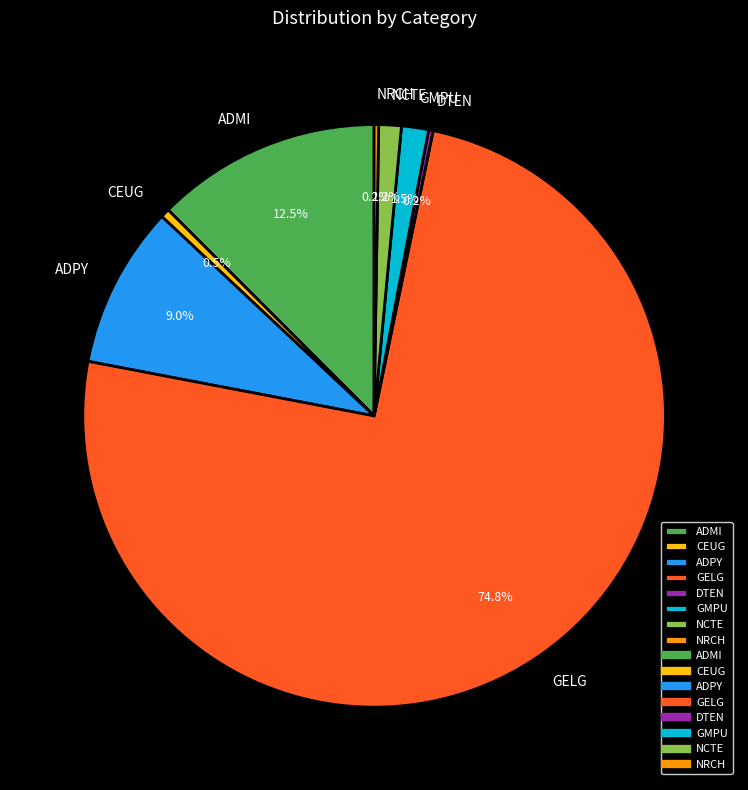

Which slice is the largest?

GELG